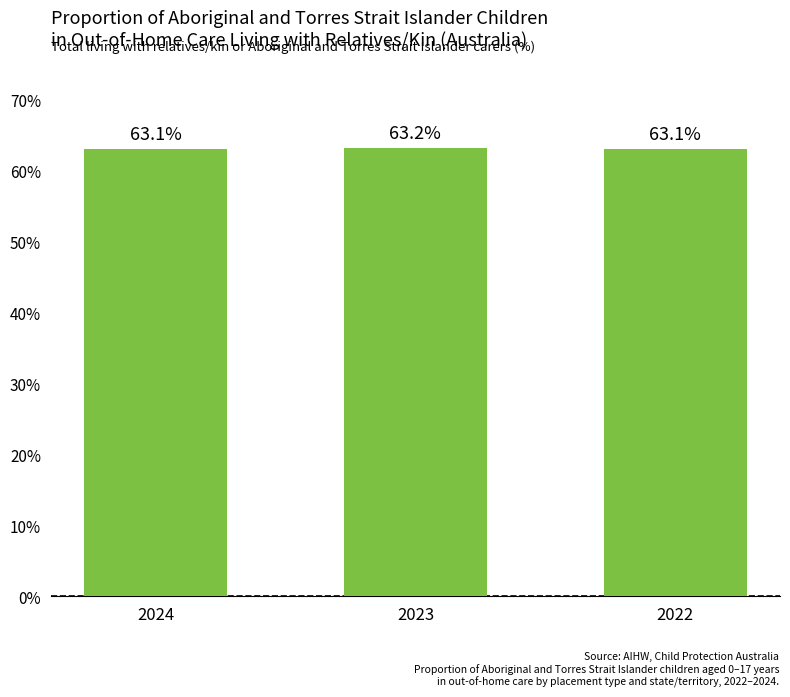

What is the average value?

63.1